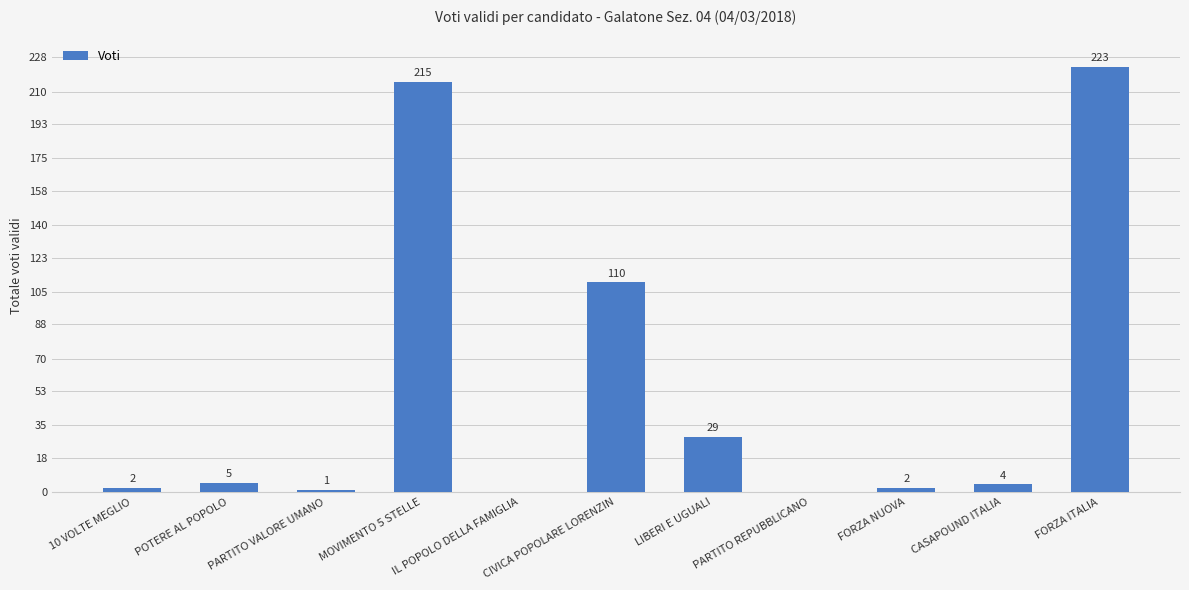

The chart shows a value of -104 at IL POPOLO DELLA FAMIGLIA. True or false?

False